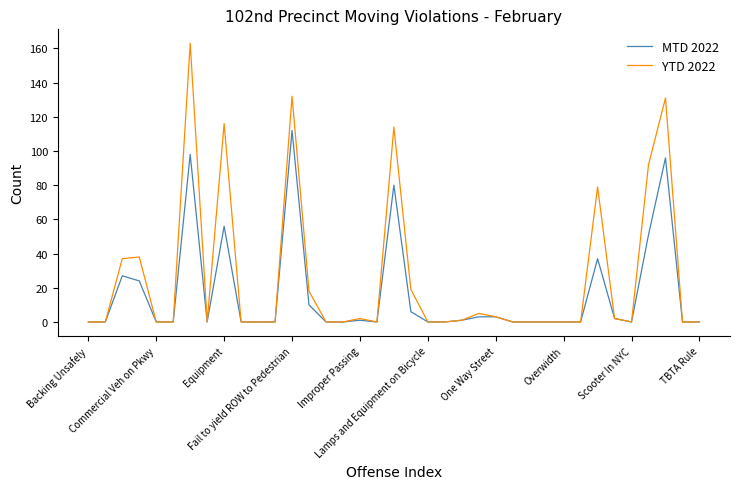

Which series has the largest total across all categories?

YTD 2022